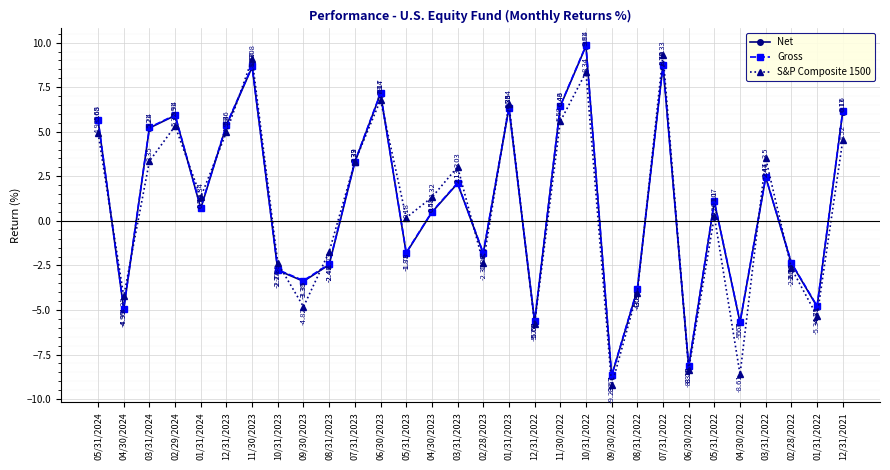

How many series are shown in this chart?

3